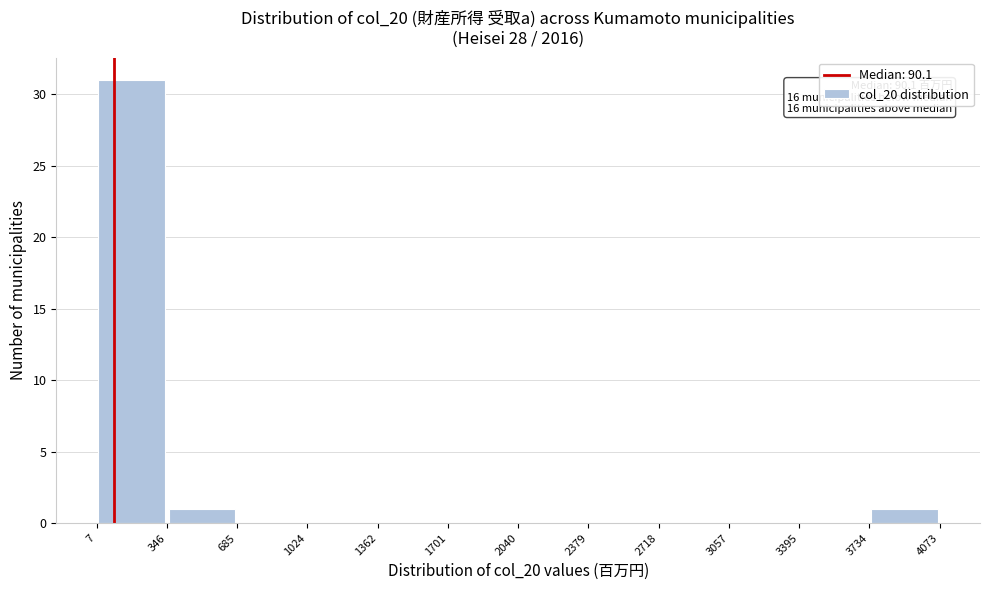

Over which range of the x-axis is the bar tallest?

7 to 346